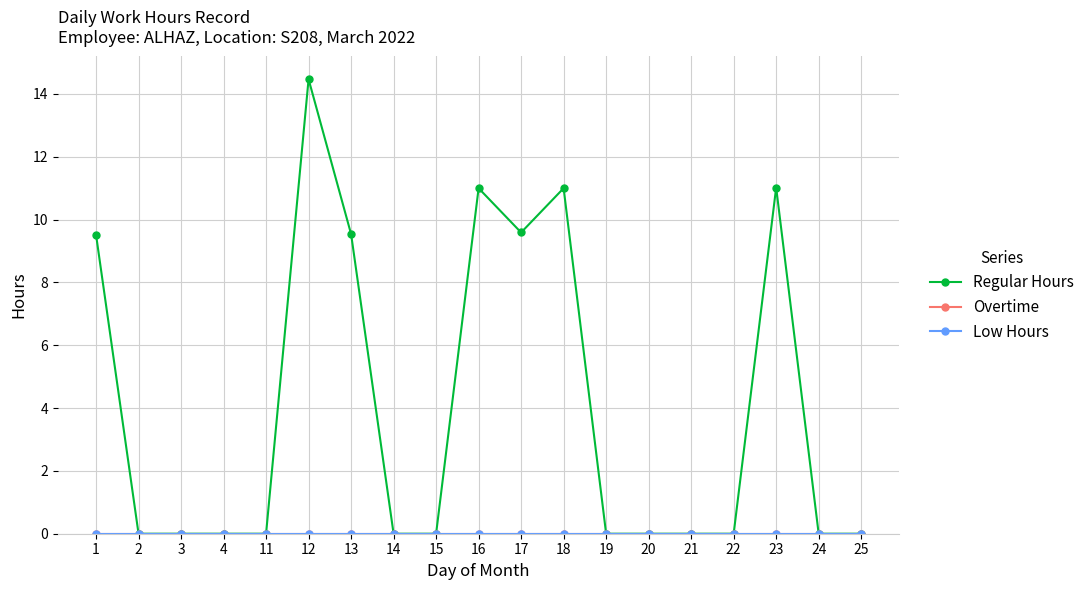

True or false: Low Hours has a value of 0.0 at 4.

True